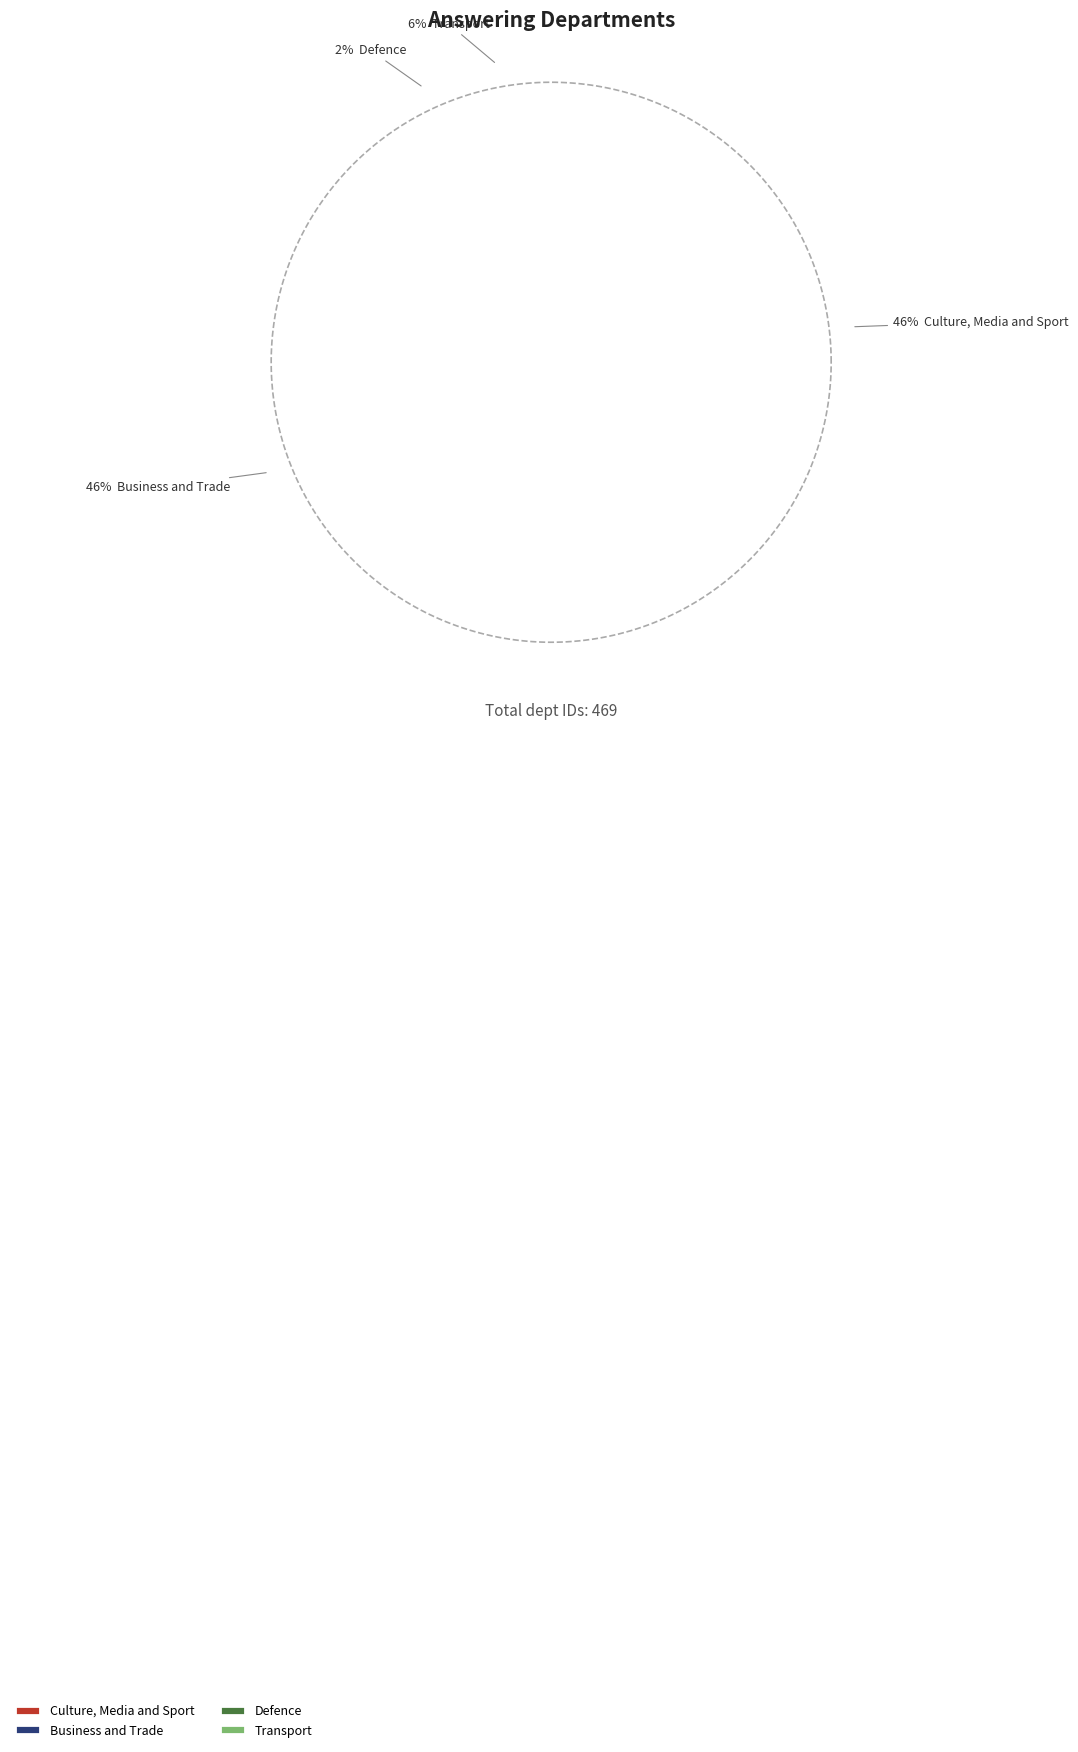

Does Business and Trade account for over 50% of the chart?

No